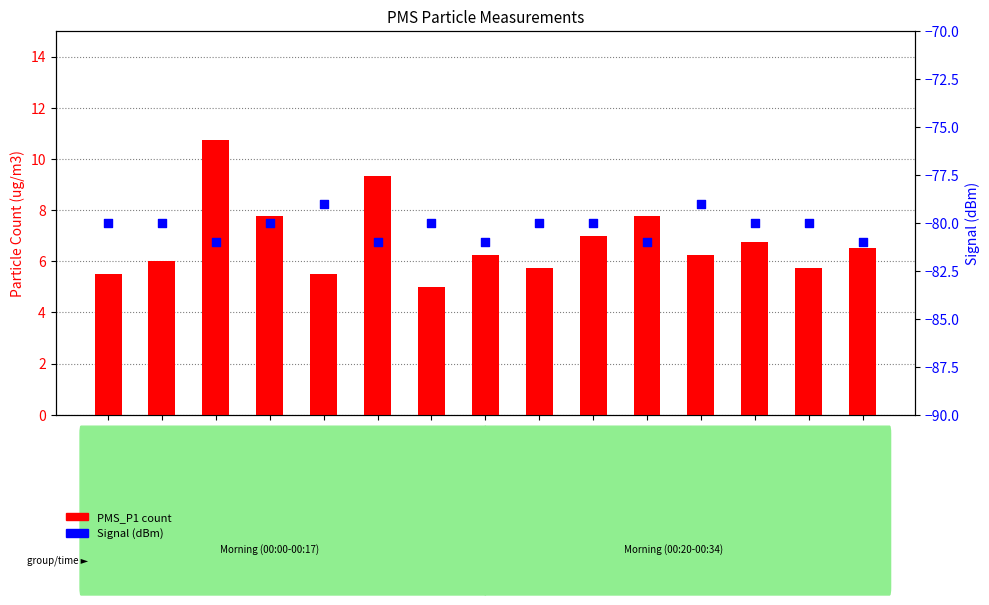

Which series has the largest Y range (max minus min)?

PMS_P1 count